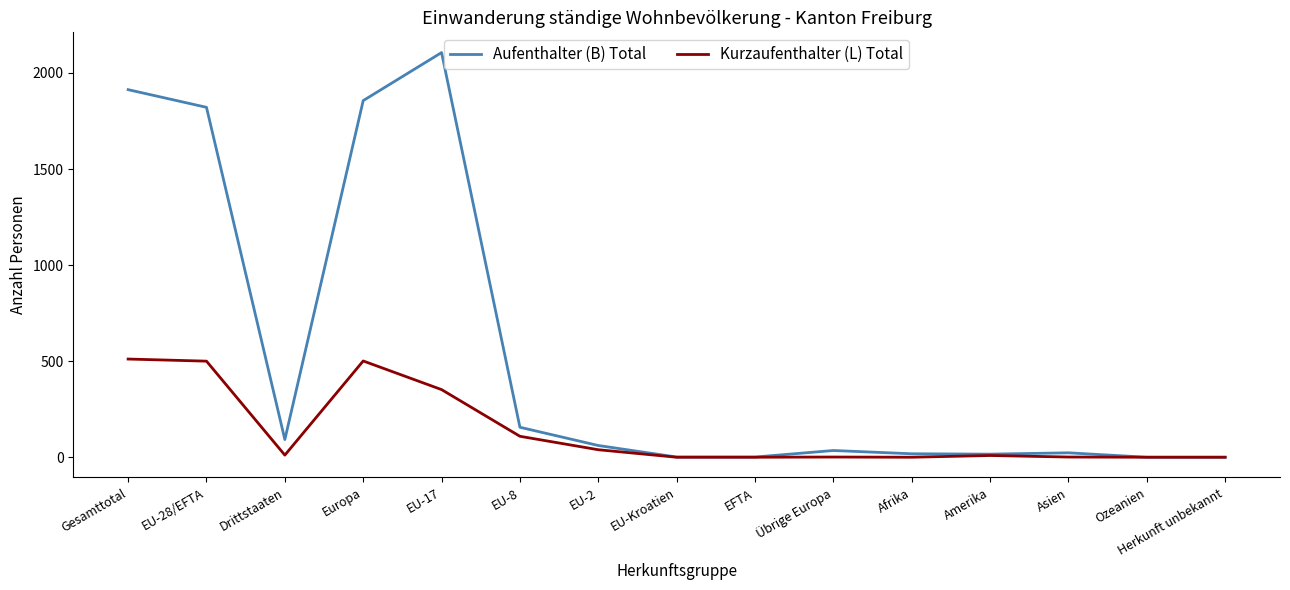

What is the difference between the highest and lowest values at Gesamttotal?

1402